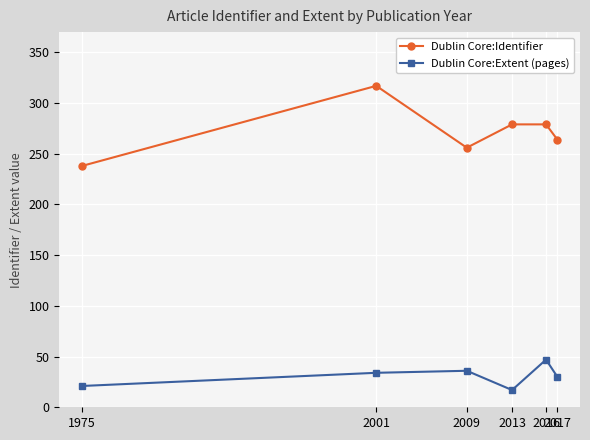

What is the average value of the Dublin Core:Extent (pages) series?

31